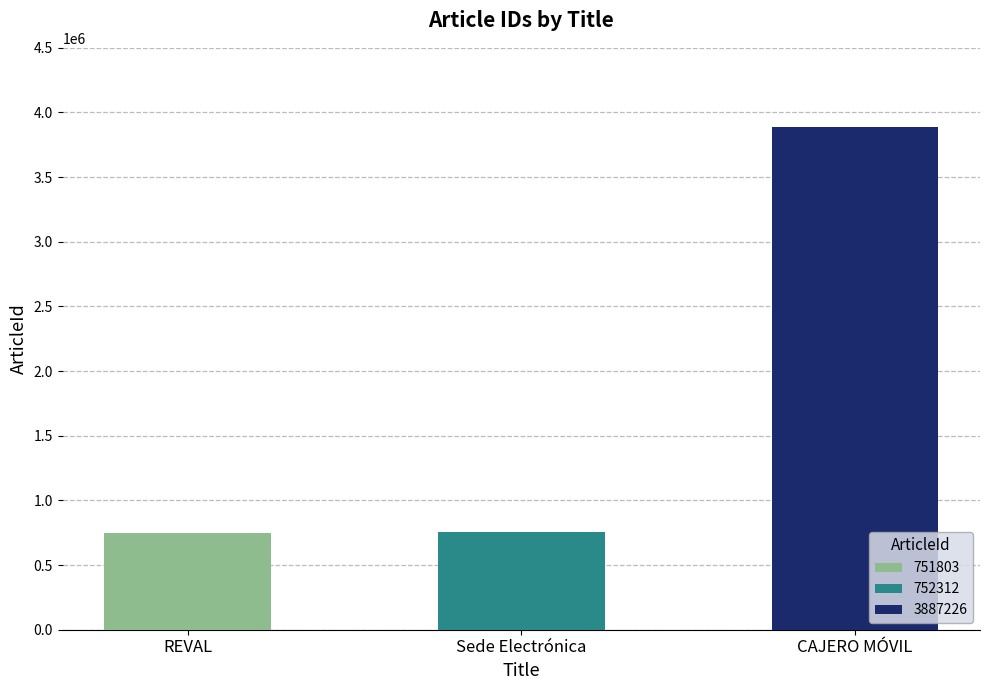

Reading left to right, transcribe all the data shown in this chart.

REVAL=751803	Sede Electrónica=752312	CAJERO MÓVIL=3887226